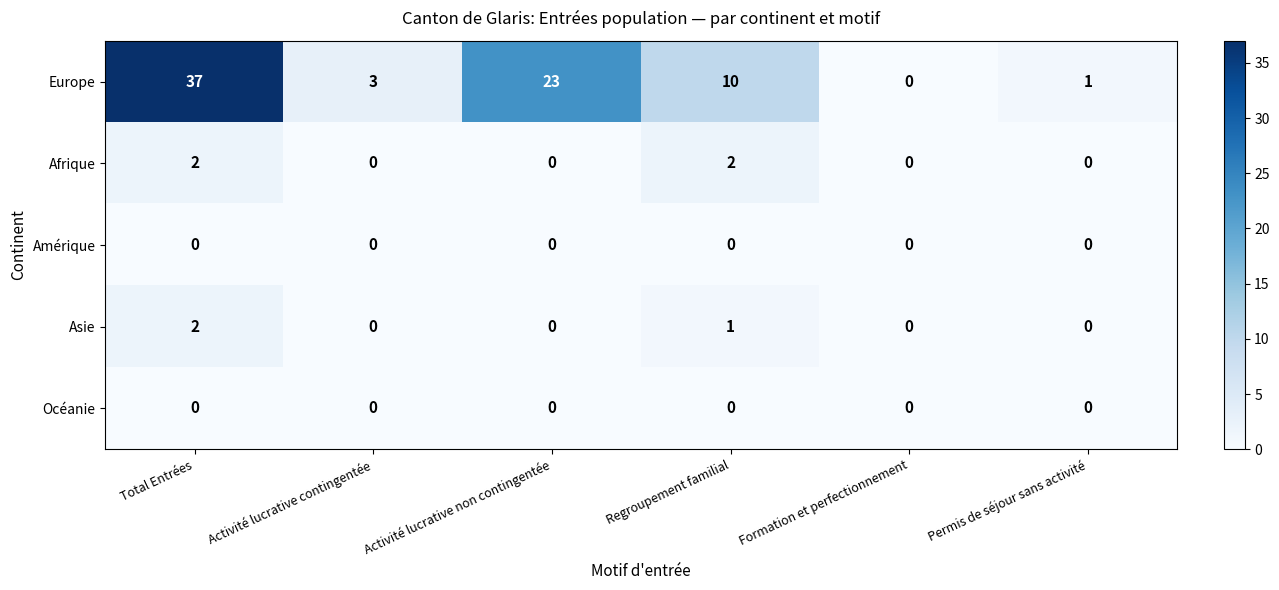

Reading left to right, extract all data points from this chart.

Europe: 37	3	23	10	0	1
Afrique: 2	0	0	2	0	0
Amérique: 0	0	0	0	0	0
Asie: 2	0	0	1	0	0
Océanie: 0	0	0	0	0	0